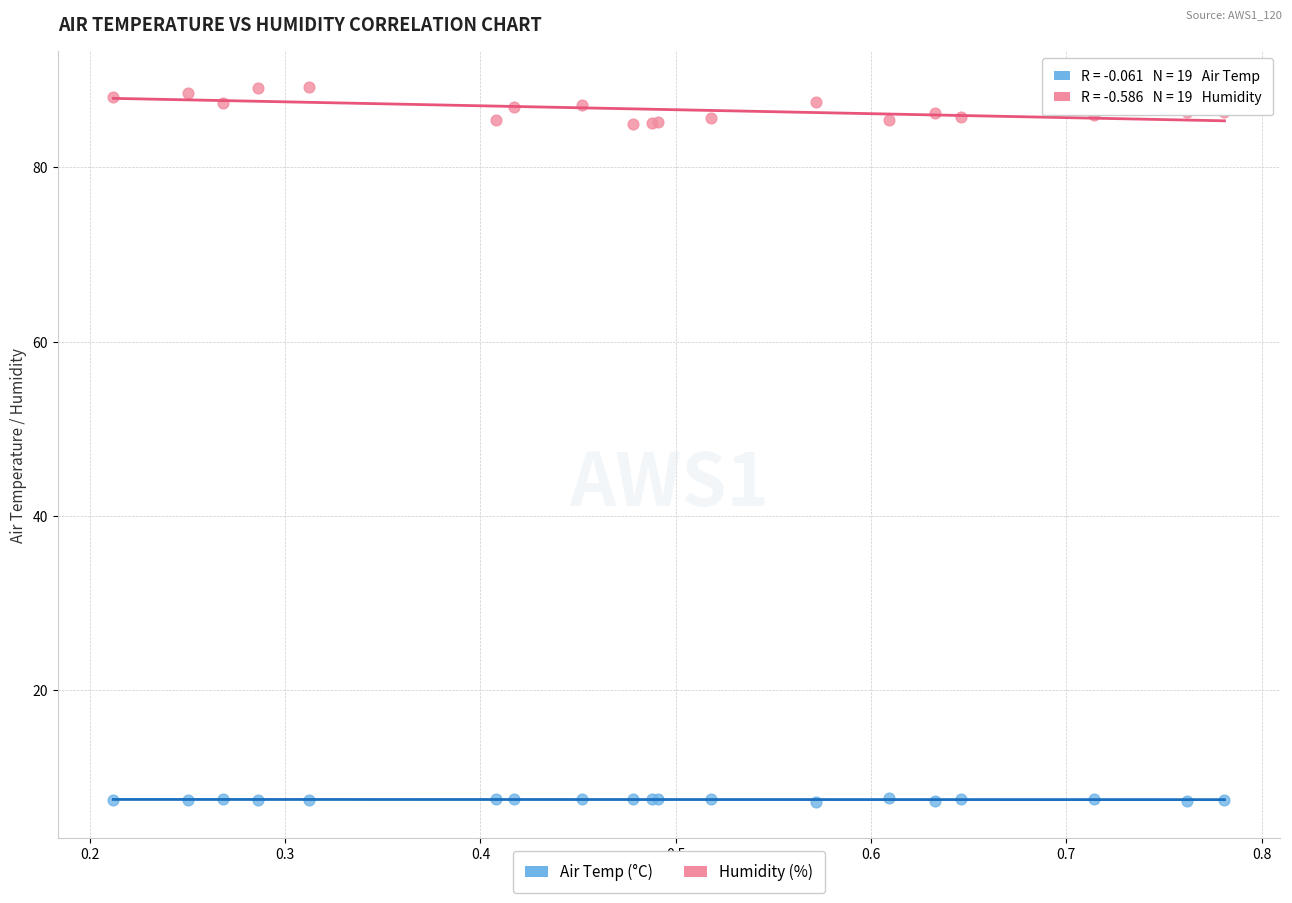

Which series reaches the maximum Y coordinate?

Humidity (%)